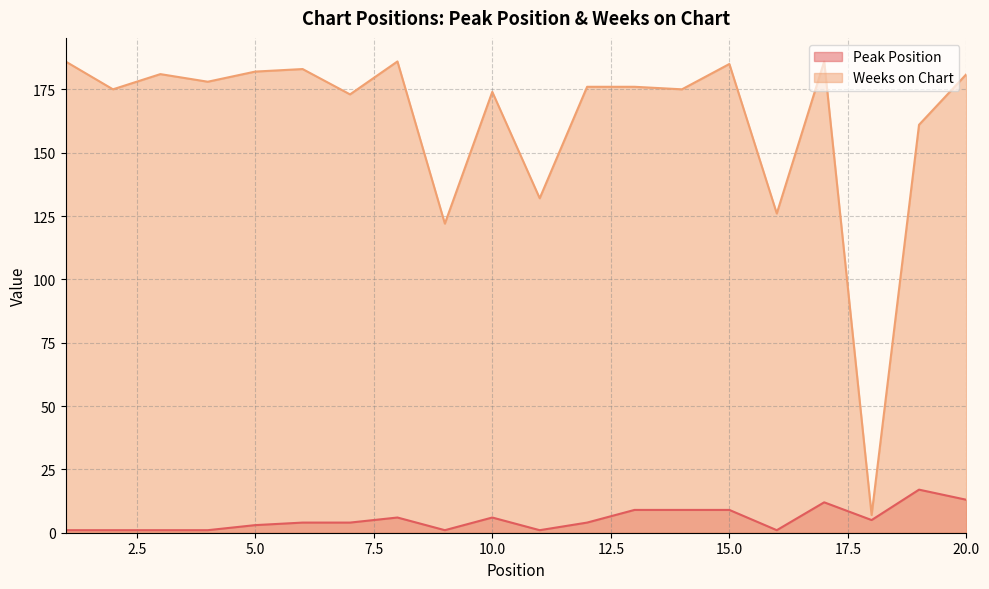

Which series has the widest spread of values?

Weeks on Chart